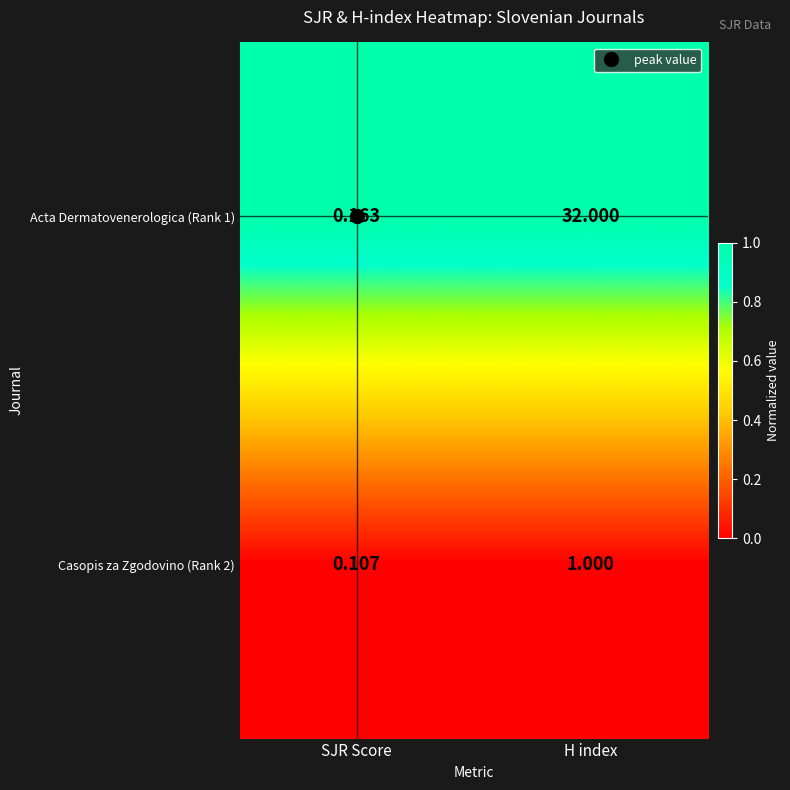

Which category has the lowest value in the Casopis za Zgodovino (Rank 2) series?

SJR Score